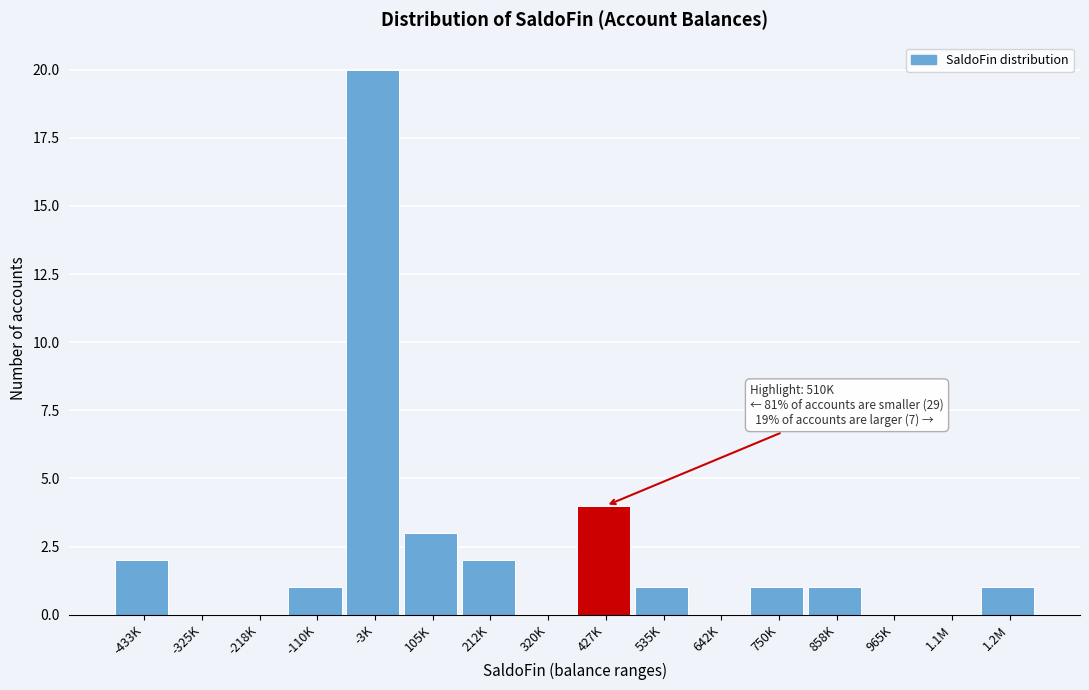

Reading left to right, what are all the values shown in this chart?

-433K=2	-325K=0	-218K=0	-110K=1	-3K=20	105K=3	212K=2	320K=0	427K=4	535K=1	642K=0	750K=1	858K=1	965K=0	1.1M=0	1.2M=1